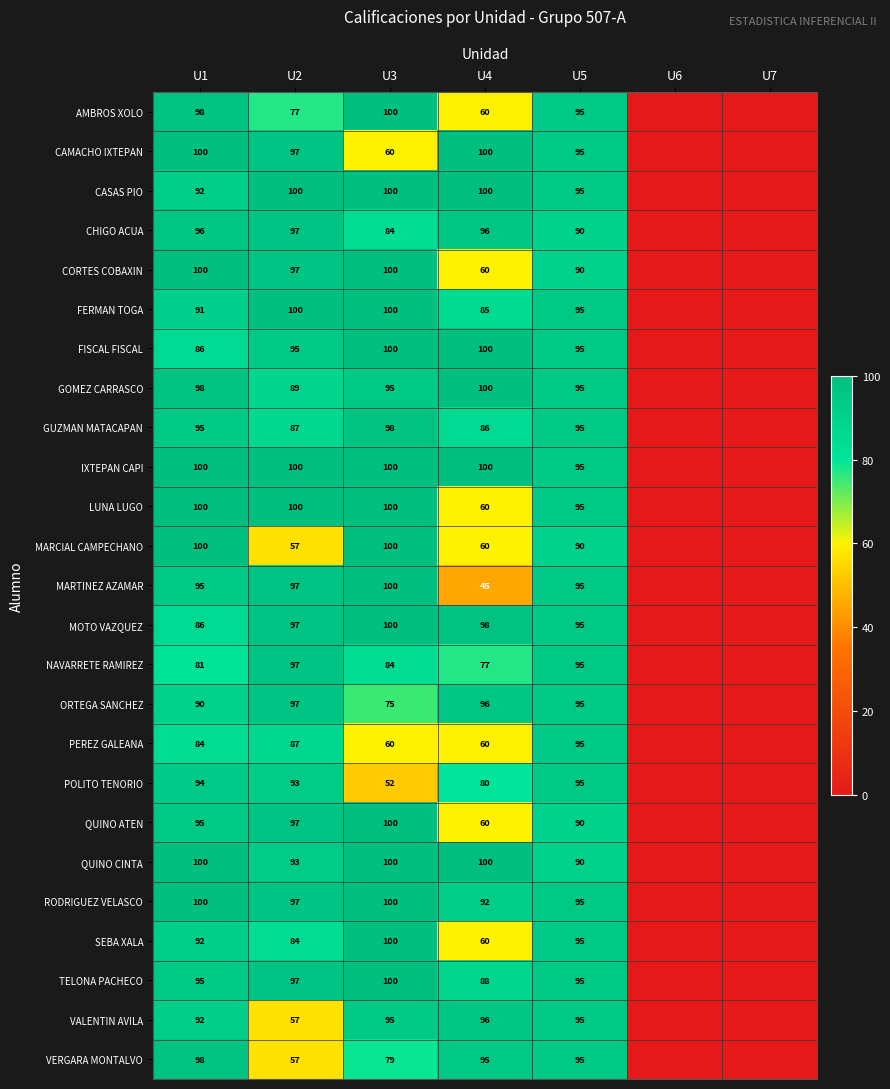

What is the difference between the highest and lowest values at U4?

55